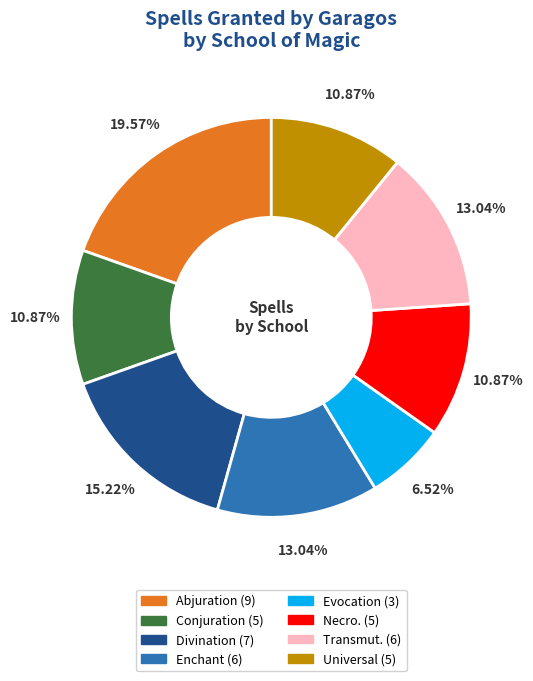

What is the ratio of the value at Divination to the value at Evocation?

2.3